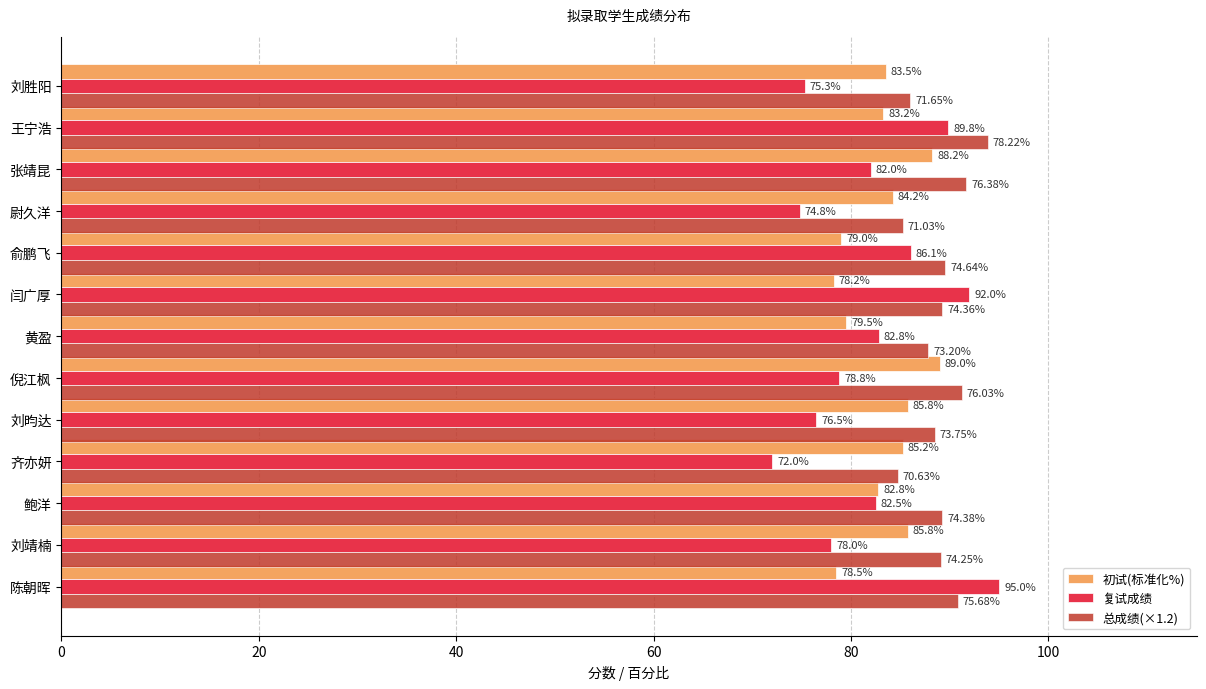

What is the spread (max minus min) of values at 倪江枫?

12.4